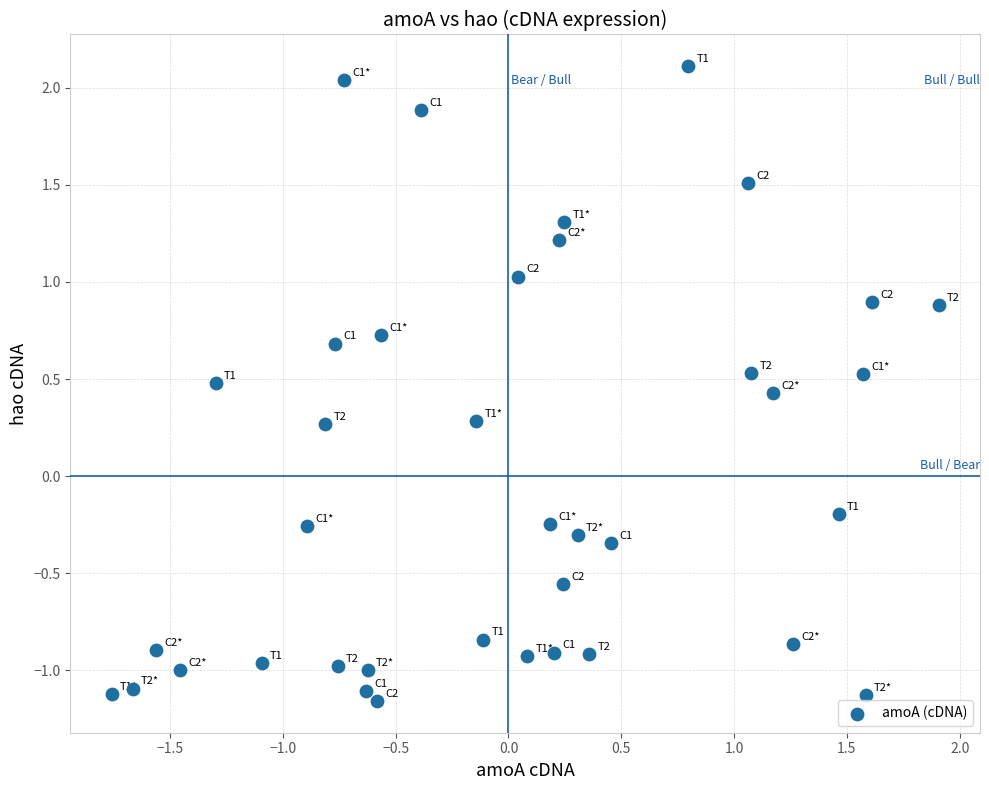

What is the range of X values (max minus min)?

3.7